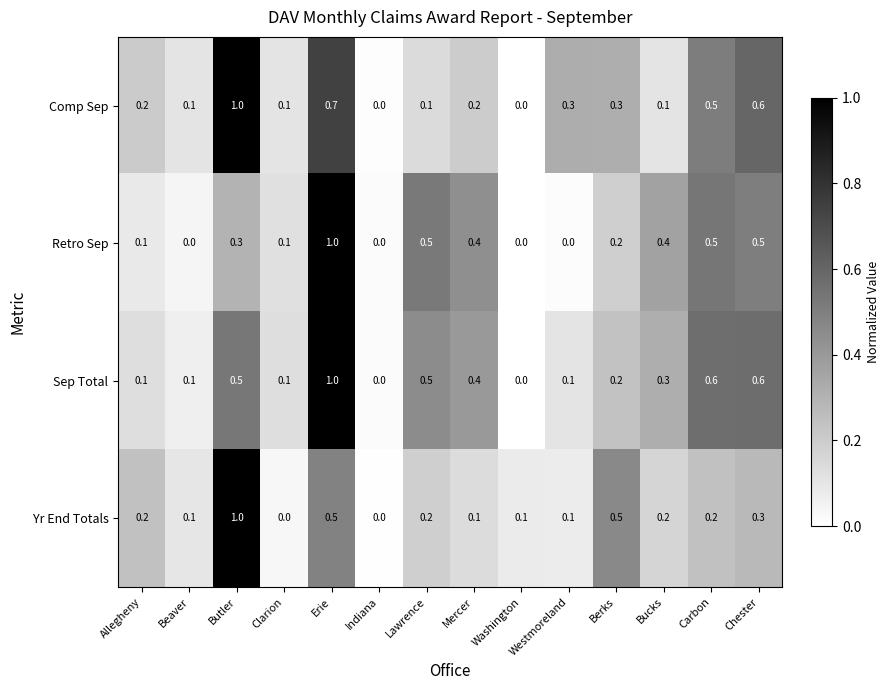

What is the highest value of the Yr End Totals series?

1.0